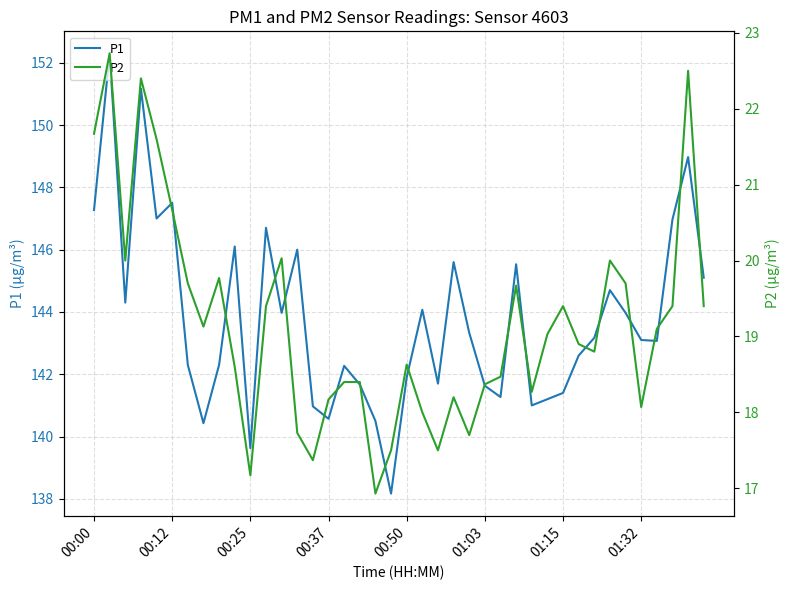

The value of P1 at 01:03 is 223.9. True or false?

False